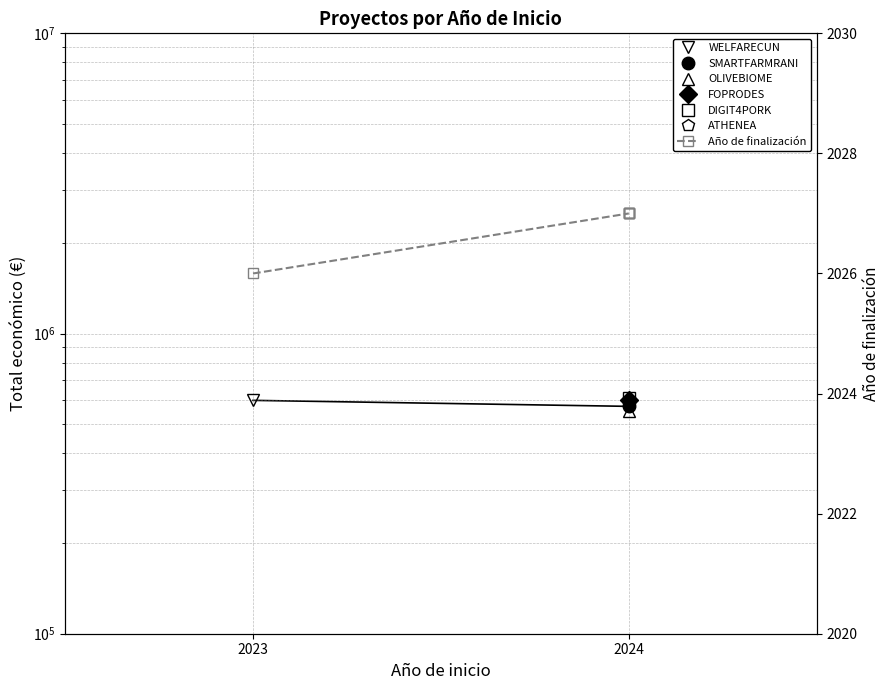

What is the value of the 6th point from the left?

2027